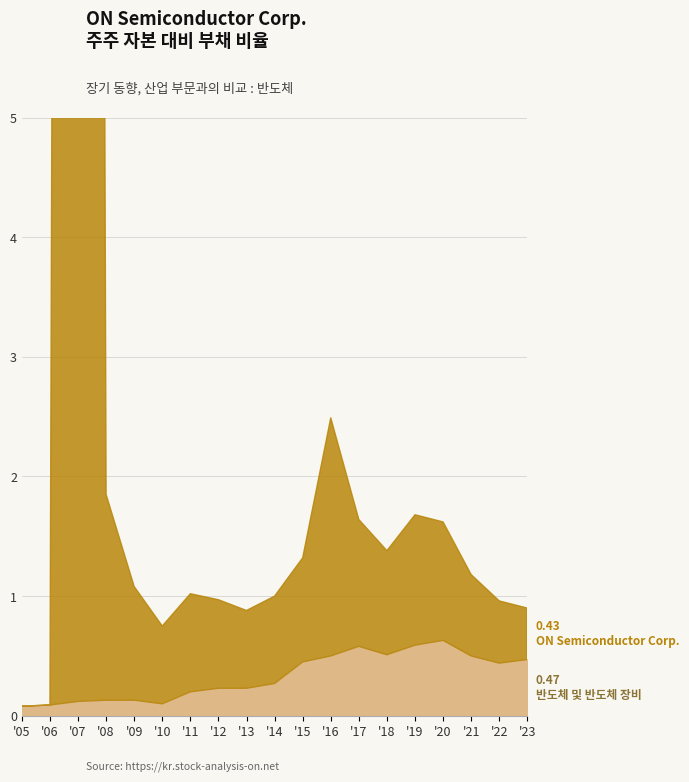

What is the difference between the maximum and minimum values in the 반도체 및 반도체 장비 series?

0.6